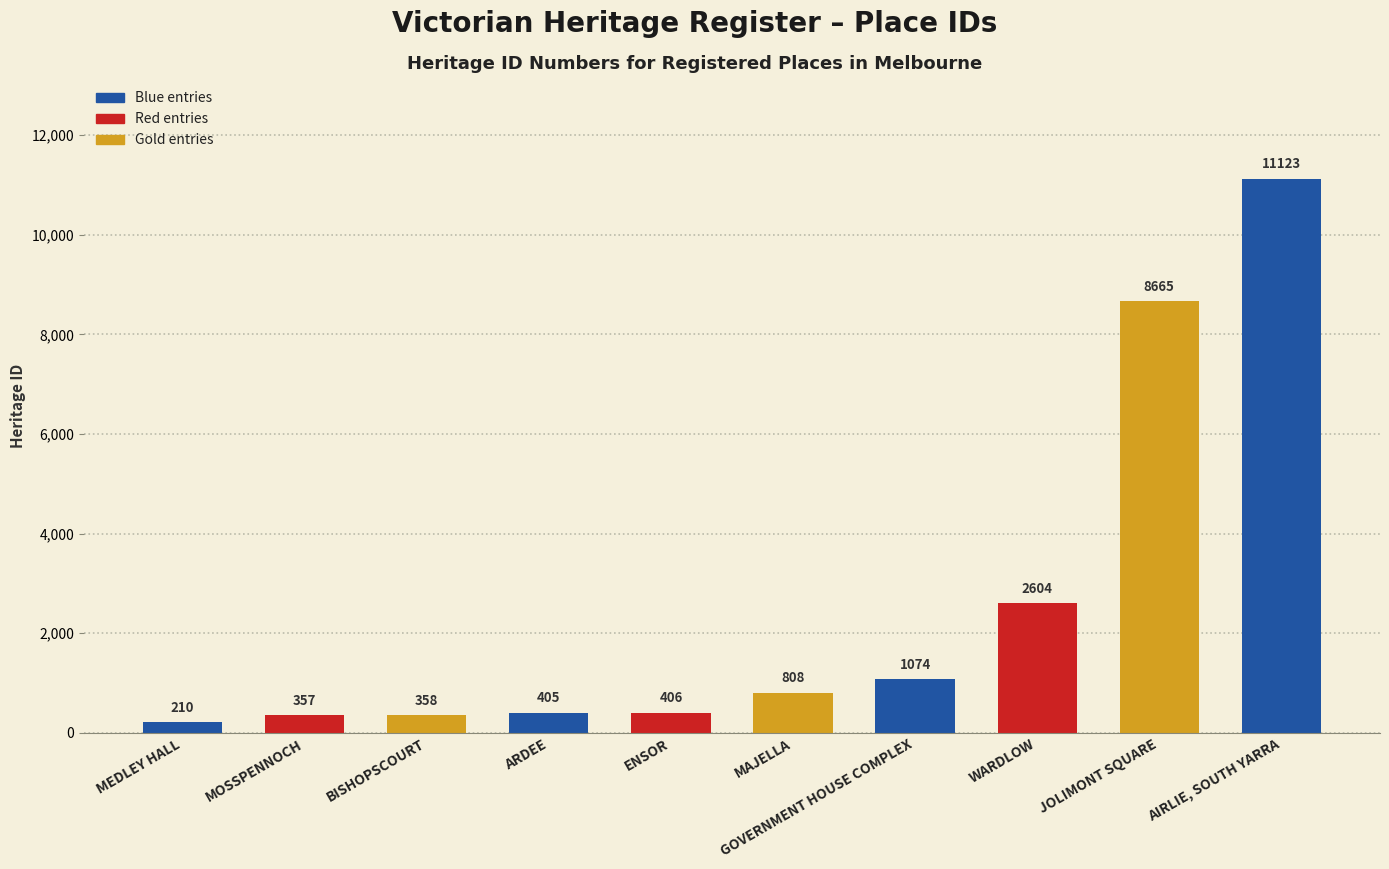

What is the label of the 6th bar from the left?

MAJELLA